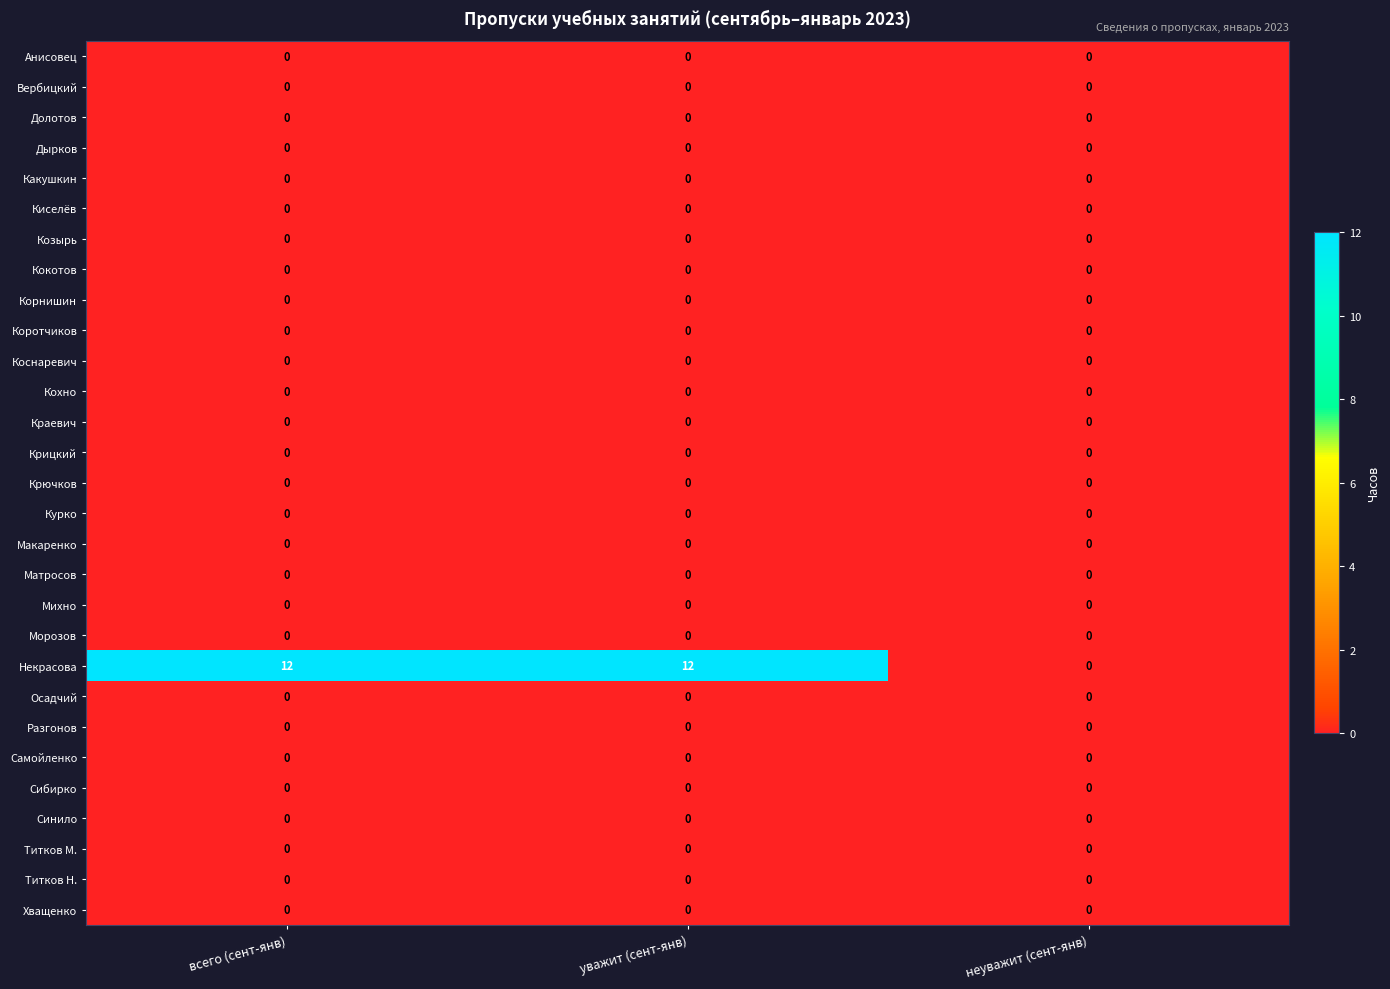

Which series has the largest range (max minus min)?

Некрасова